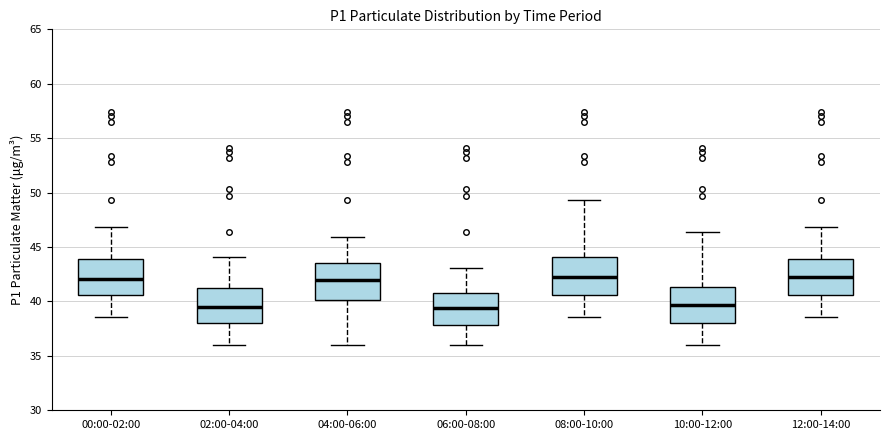

Reading left to right, transcribe this box plot: for each box, give where its median line is, the range the box spans, and where its two whiskers end, as read against the y-axis. The values are not printed on the chart, so give them approximately, as read against the axis.

00:00-02:00: median 42.0, box 40.5 to 44.0, whiskers 38.5 to 47.0
02:00-04:00: median 39.5, box 38.0 to 41.0, whiskers 36.0 to 44.0
04:00-06:00: median 42.0, box 40.0 to 43.5, whiskers 36.0 to 46.0
06:00-08:00: median 39.5, box 38.0 to 41.0, whiskers 36.0 to 43.0
08:00-10:00: median 42.5, box 40.5 to 44.0, whiskers 38.5 to 49.5
10:00-12:00: median 39.5, box 38.0 to 41.5, whiskers 36.0 to 46.5
12:00-14:00: median 42.5, box 40.5 to 44.0, whiskers 38.5 to 47.0